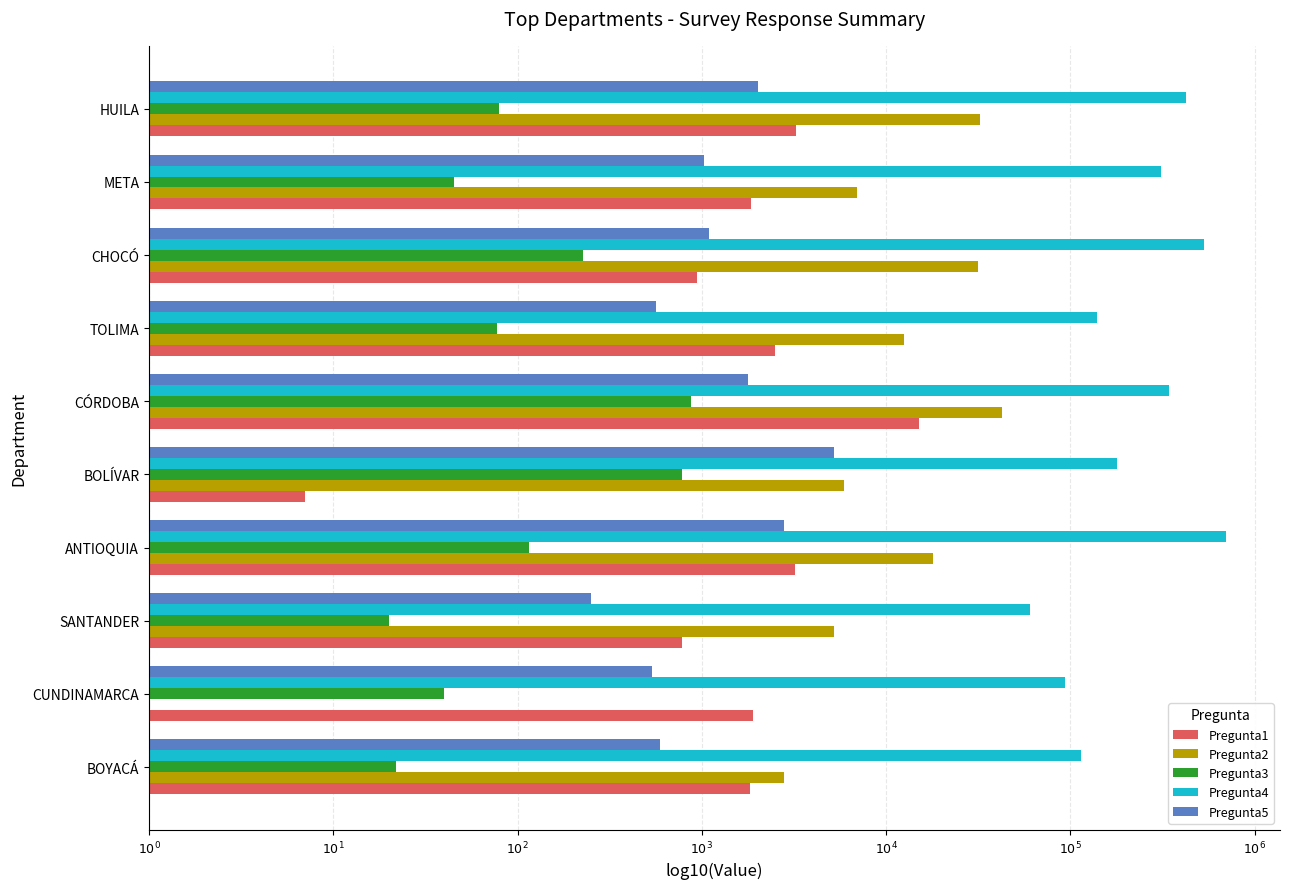

What are all the series names shown in the legend?

Pregunta1, Pregunta2, Pregunta3, Pregunta4, Pregunta5